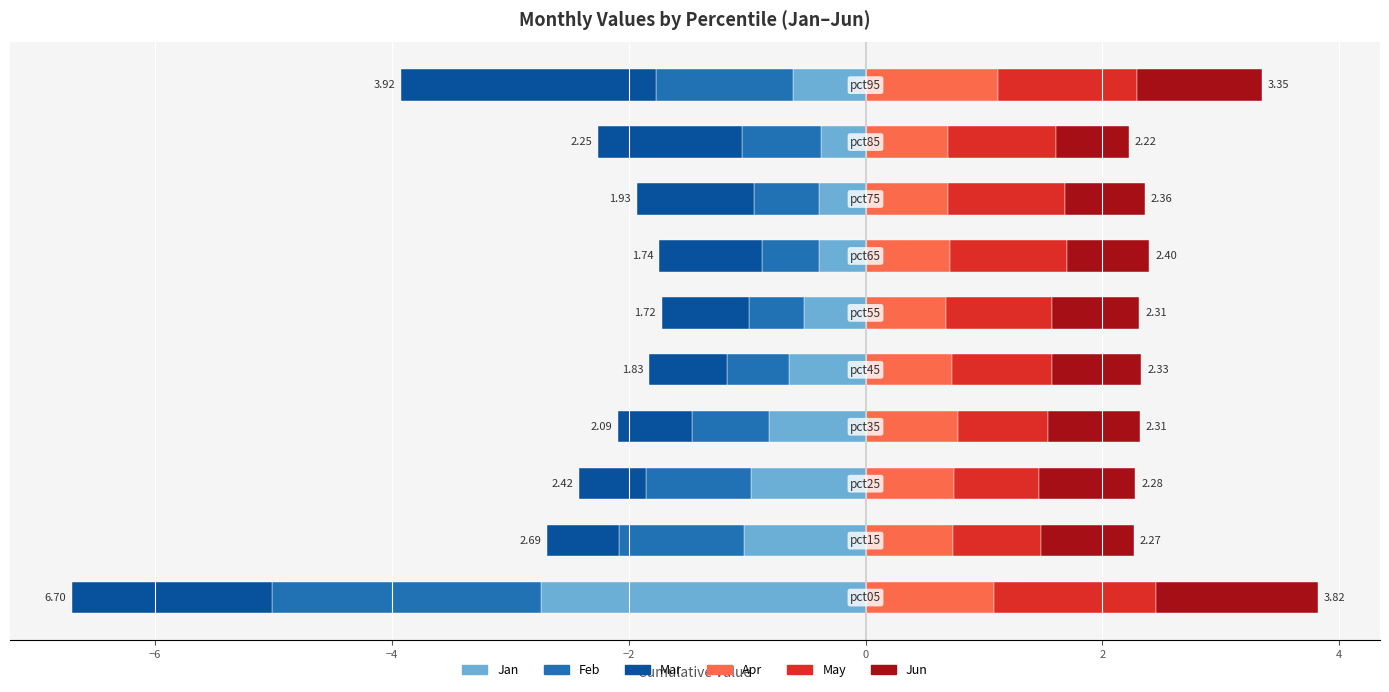

What is the total value across all series at 9?

-0.6